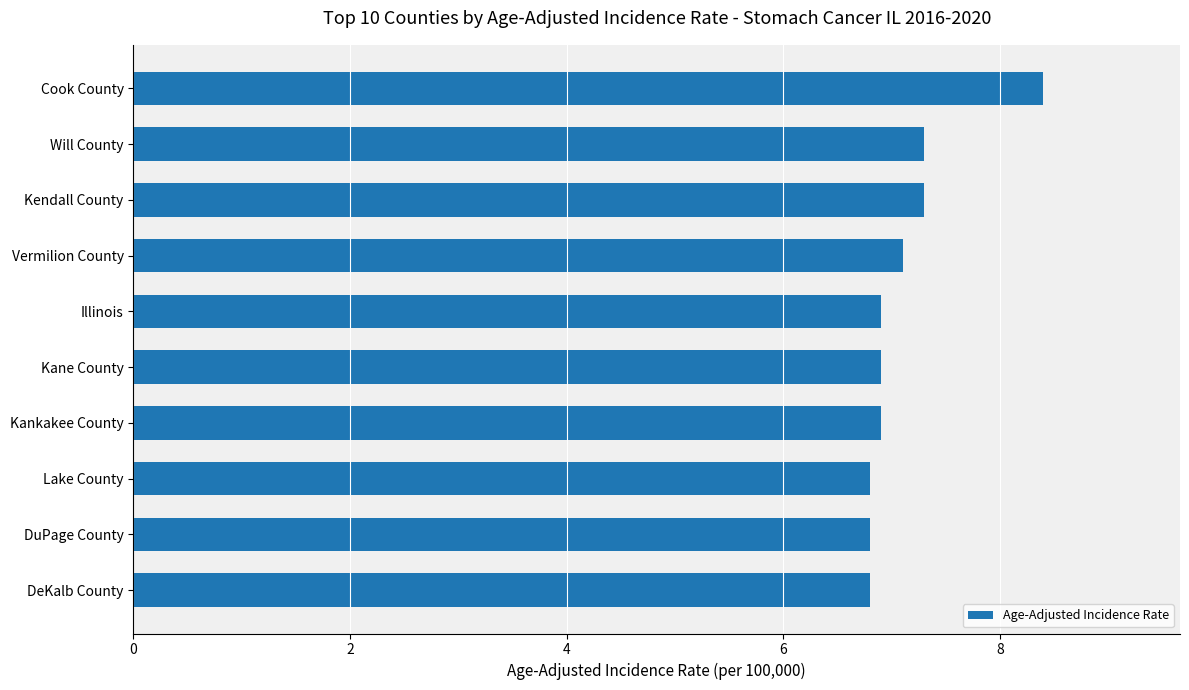

What position from the top is Kane County?

6